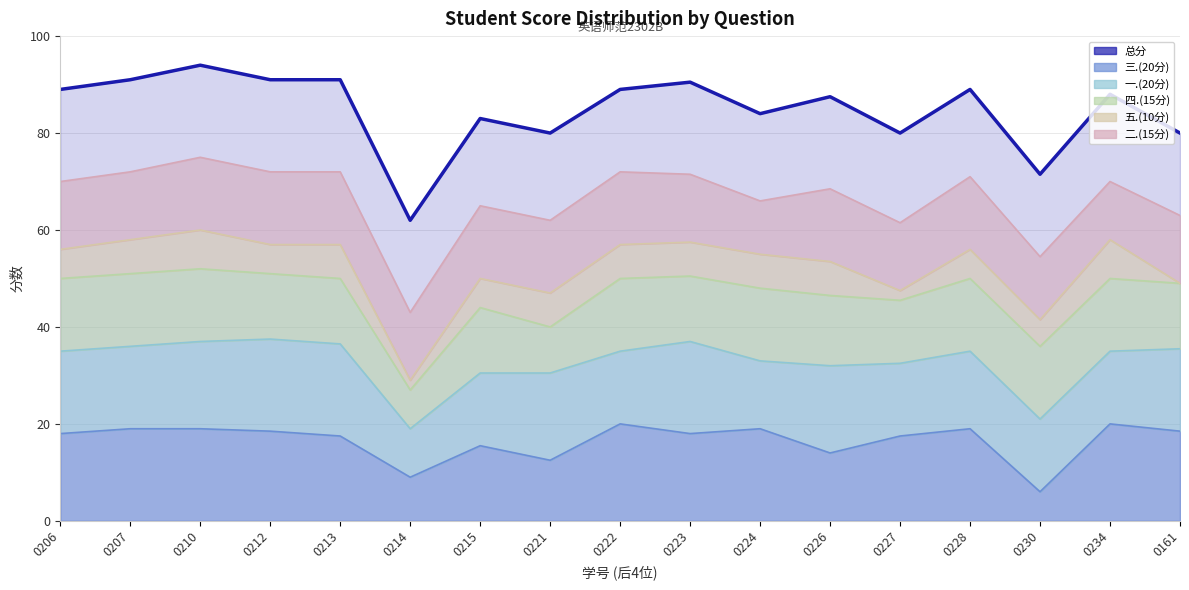

Where is the first local maximum for 三.(20分)?

2327110215